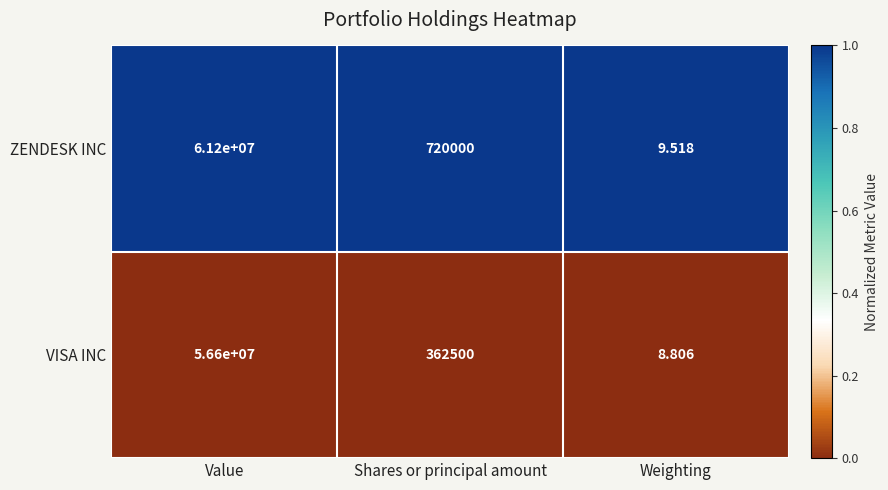

Which series has the widest spread of values?

ZENDESK INC